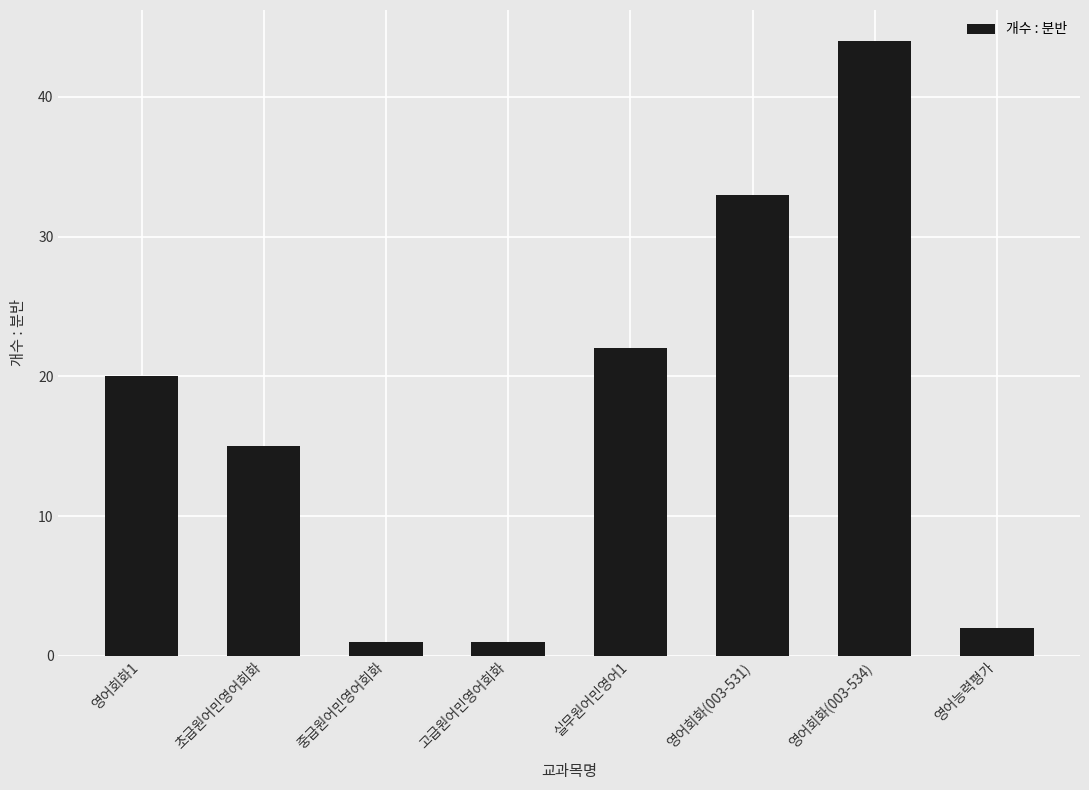

What is the change in value from 실무원어민영어1 to 영어회화(003-531)?

+11